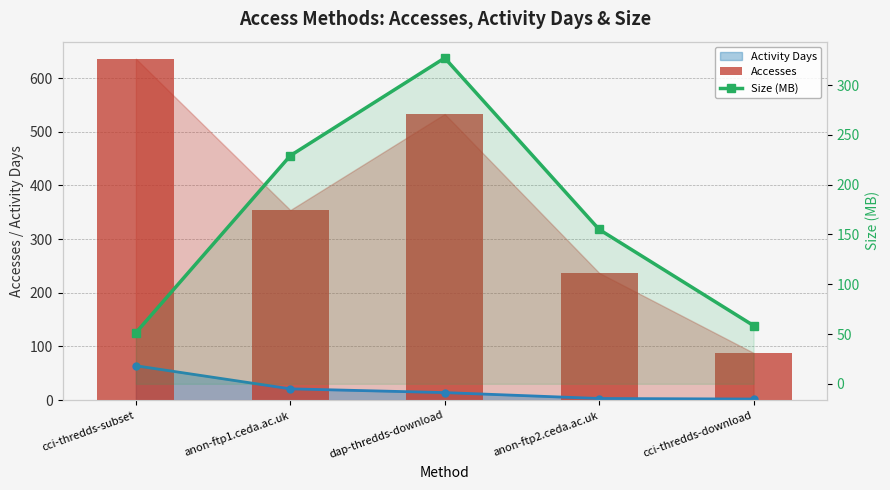

What is the value of the Accesses bar at the 3rd from the left?

533.0